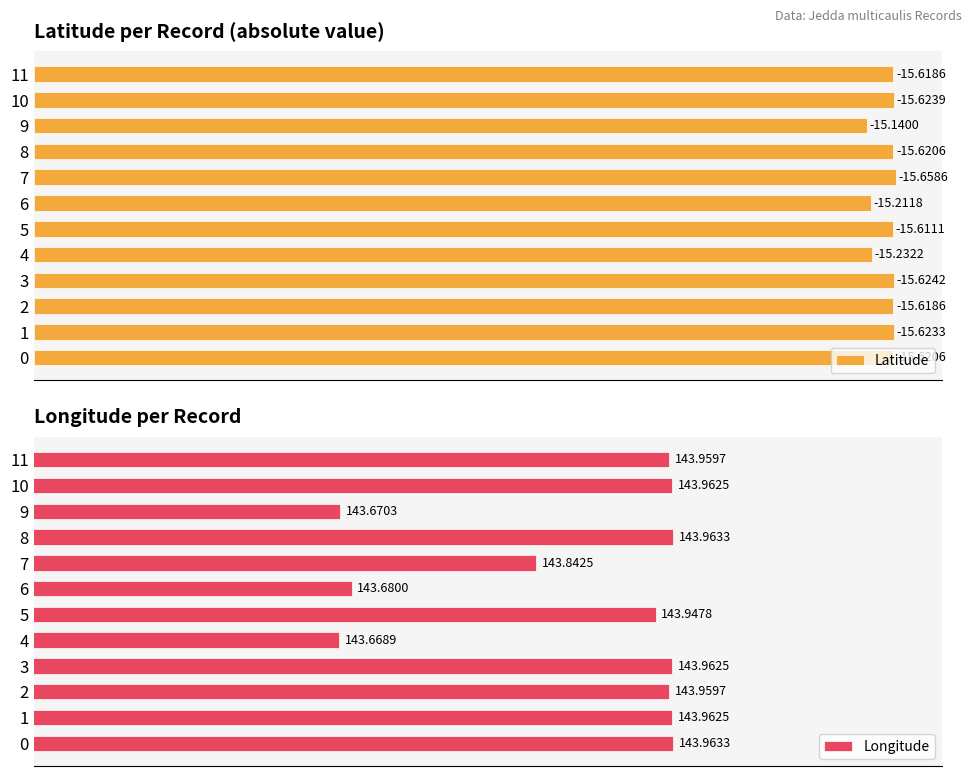

What is the difference between the maximum and minimum values in the Latitude series?

0.5